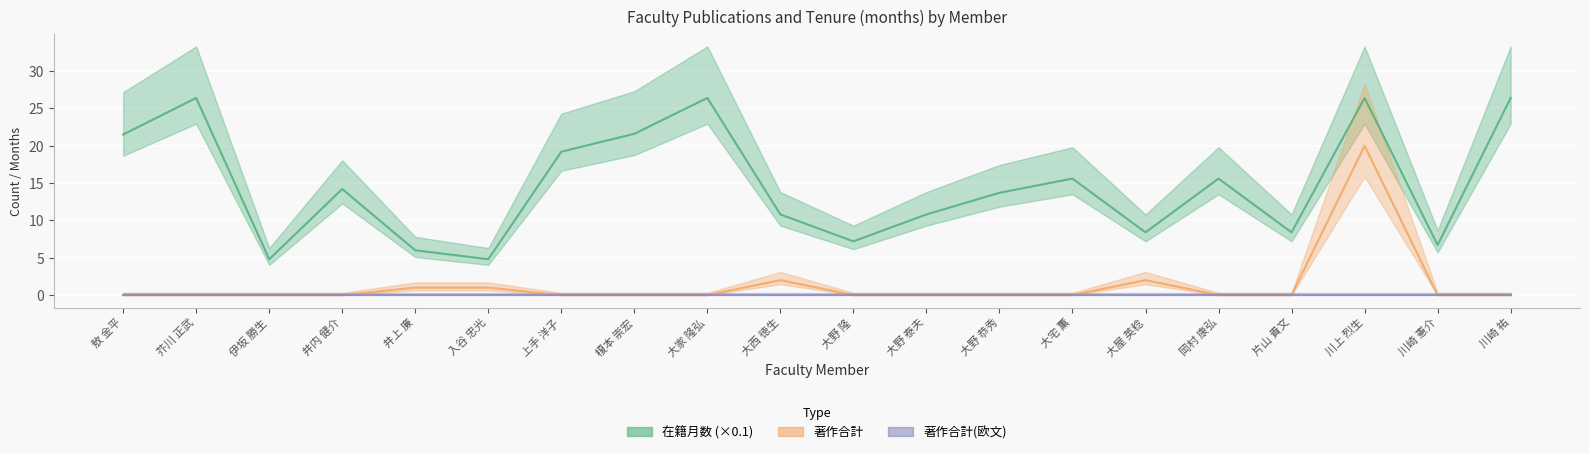

What is the difference between the second highest and minimum values in the 著作合計 series?

2.0